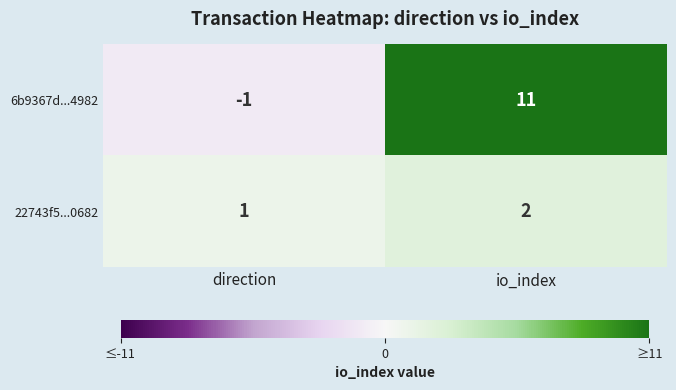

Which series has the widest spread of values?

6b9367d...4982